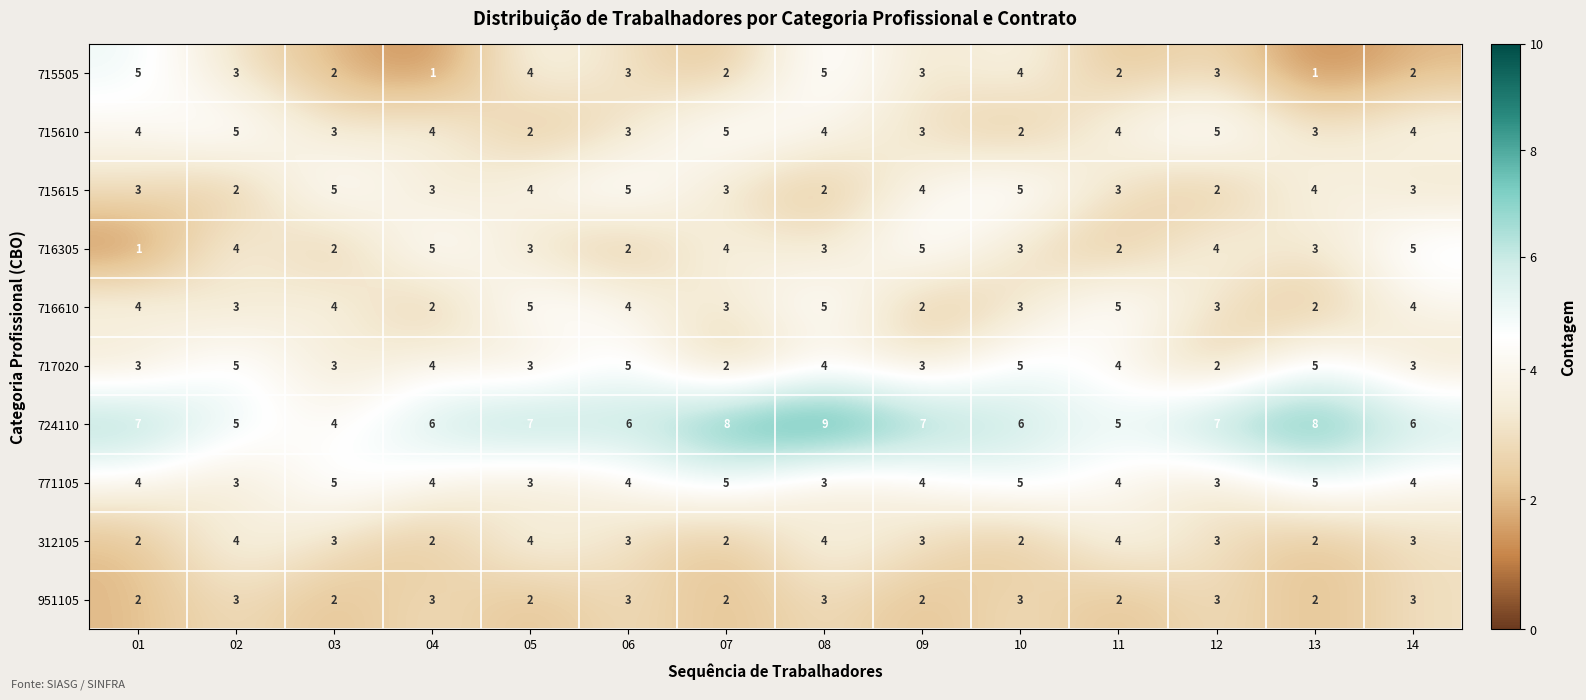

What is the maximum value shown in the chart?

9